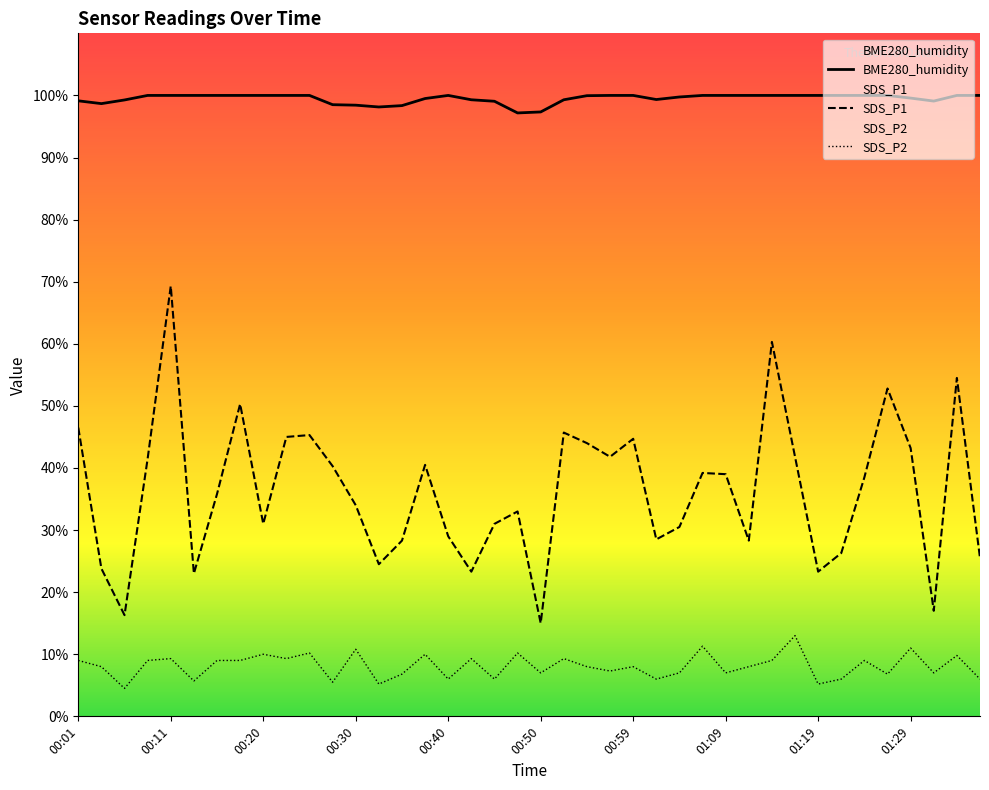

At which label does SDS_P2 first exceed 8?

00:01